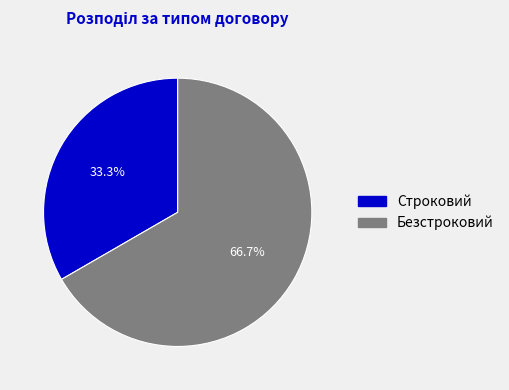

Do Безстроковий and Строковий together represent more than half of the pie?

Yes